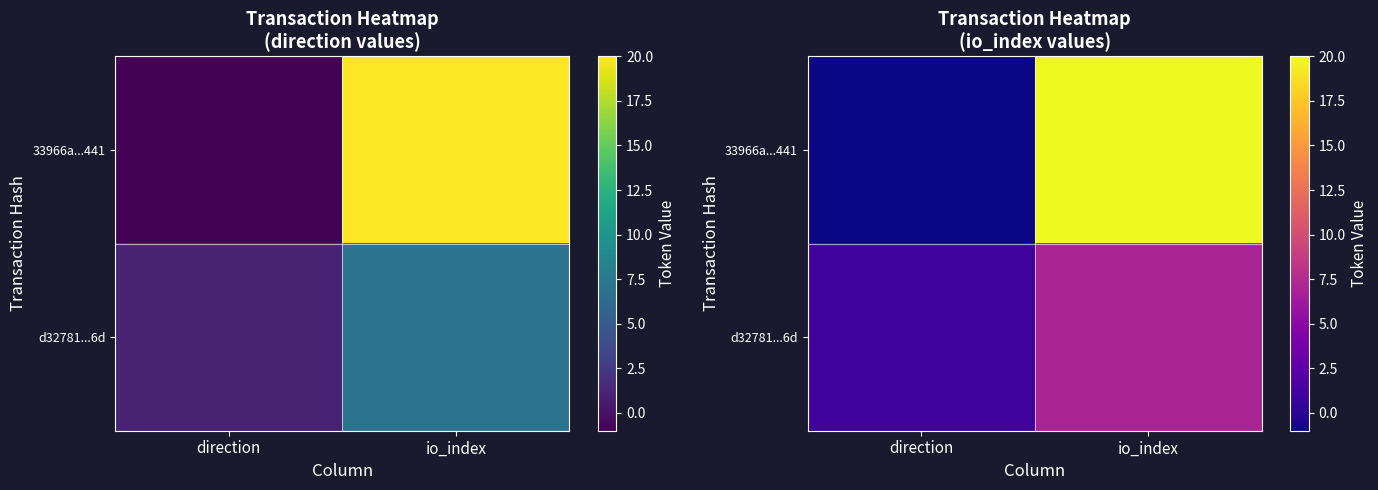

The d32781...6d series shows 7 at io_index. True or false?

True